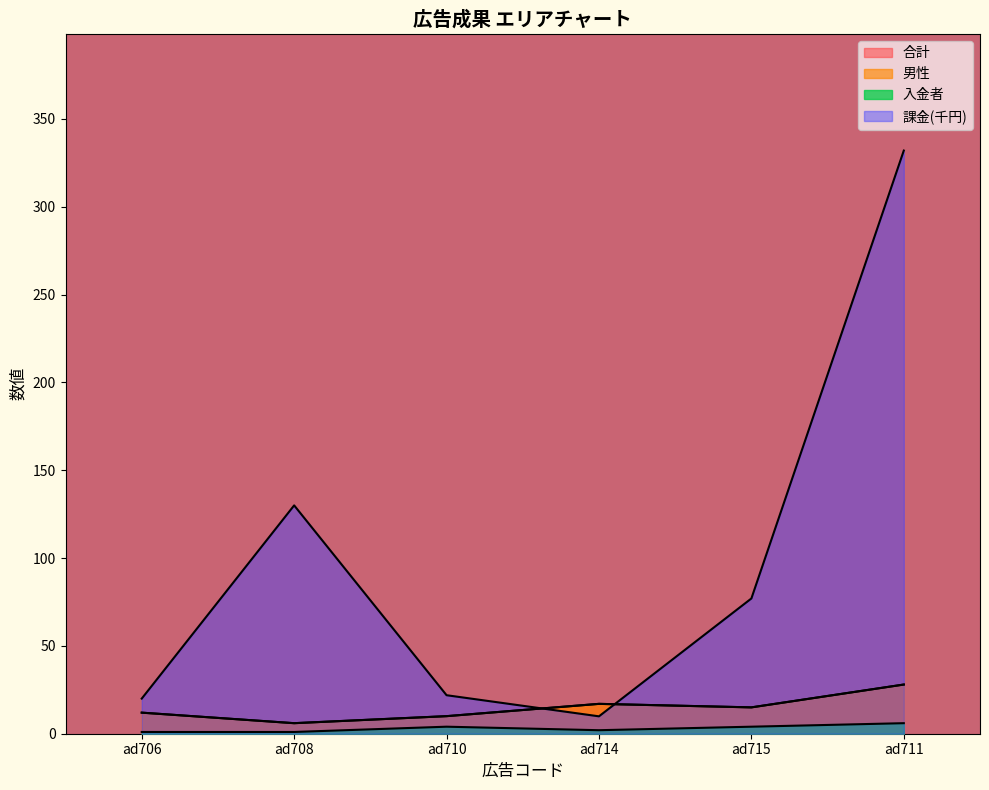

Reading left to right, list all the values displayed in this chart.

男性: 12.0	6.0	10.0	17.0	15.0	28.0
合計: 12.0	6.0	10.0	17.0	15.0	28.0
入金者: 1.0	1.0	4.0	2.0	4.0	6.0
課金: 20.0	130.0	21.9	9.9	77.0	332.0